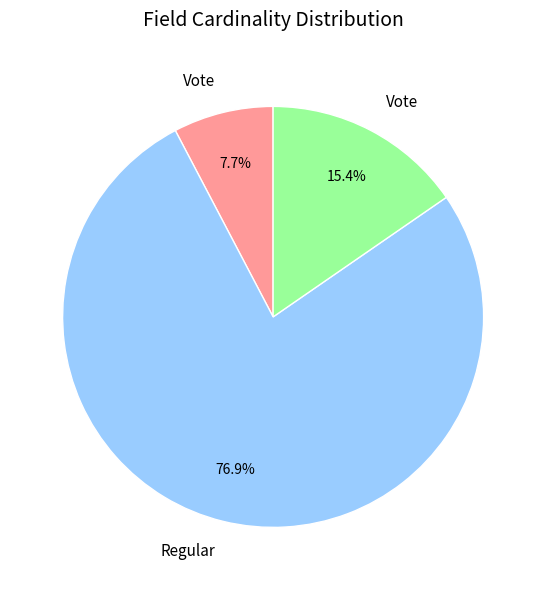

To the nearest percent, what is the average slice percentage?

33%